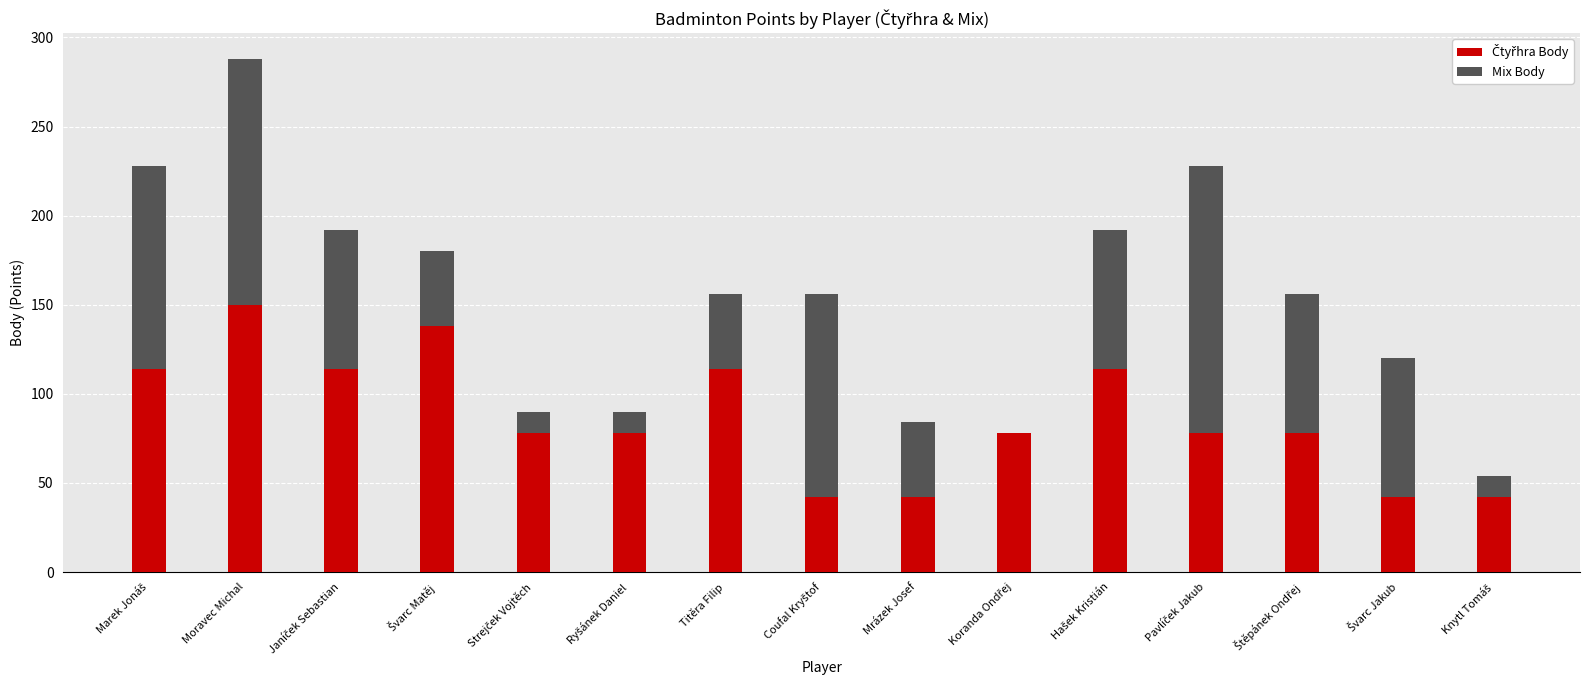

Count the number of categories in the chart.

15